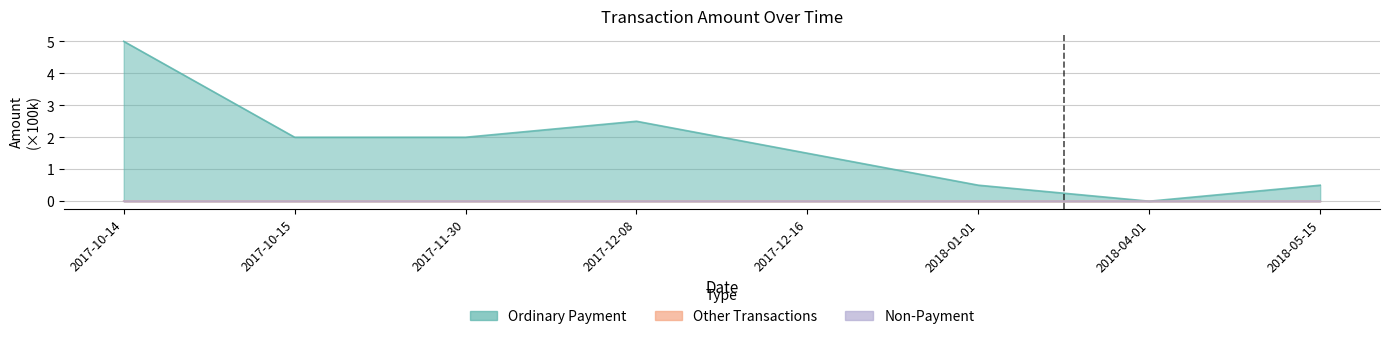

True or false: Non-Payment and Other Transactions cross at least once.

False